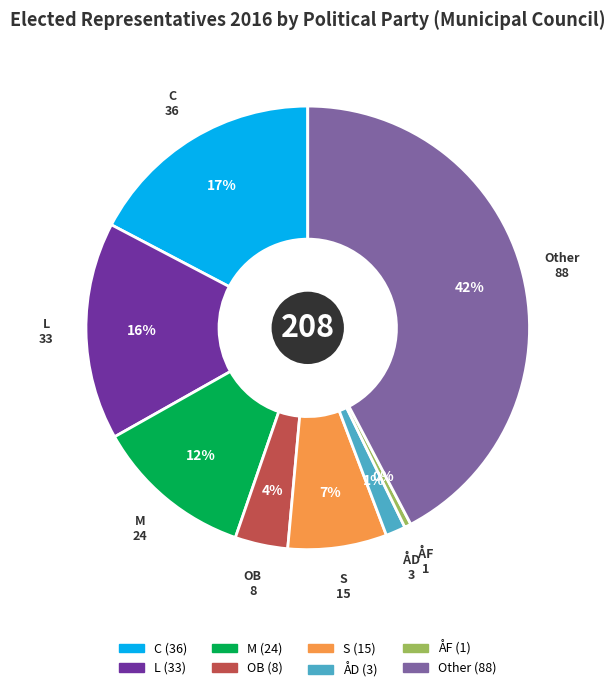

Approximately how many times larger is the value at C compared to S?

2.4